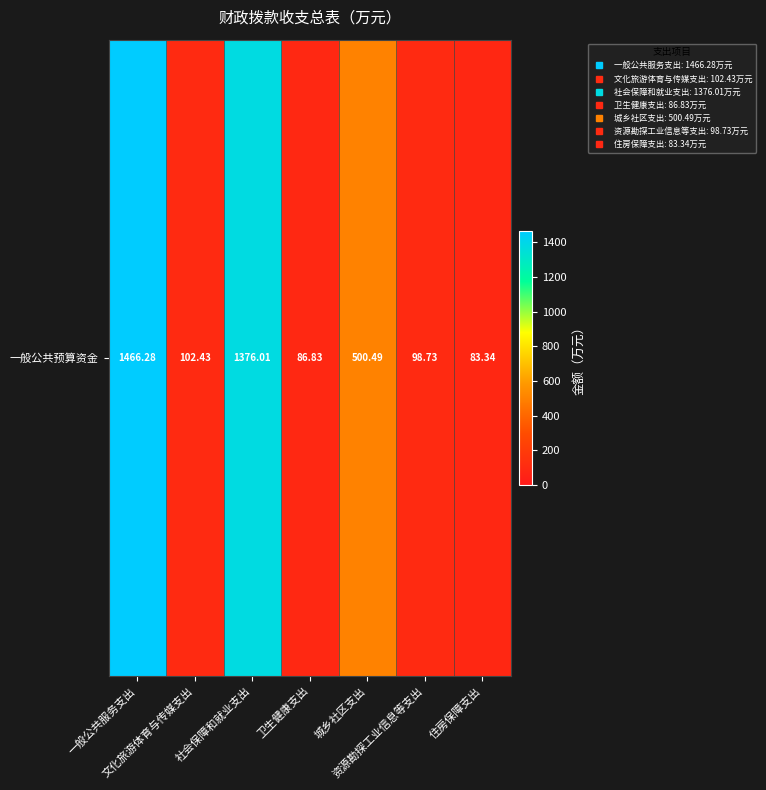

At which label is the value closest to 774?

城乡社区支出